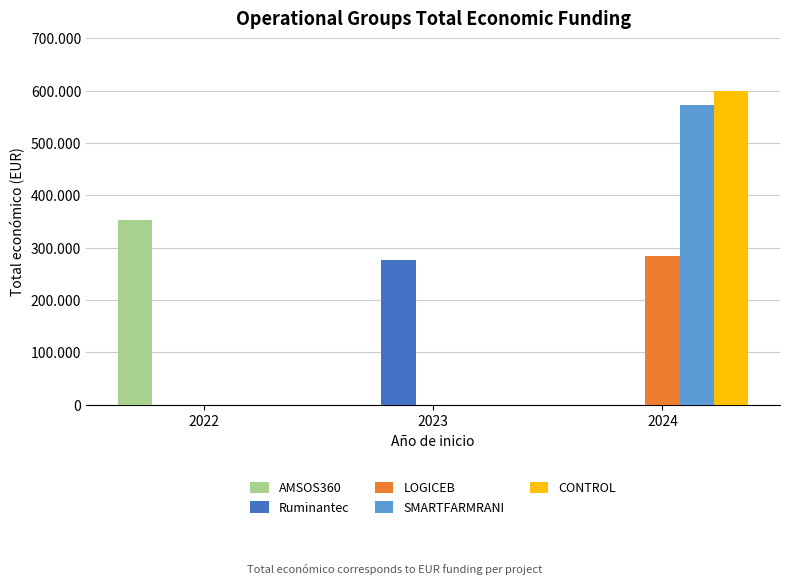

At which category is the sum across all series the highest?

2024